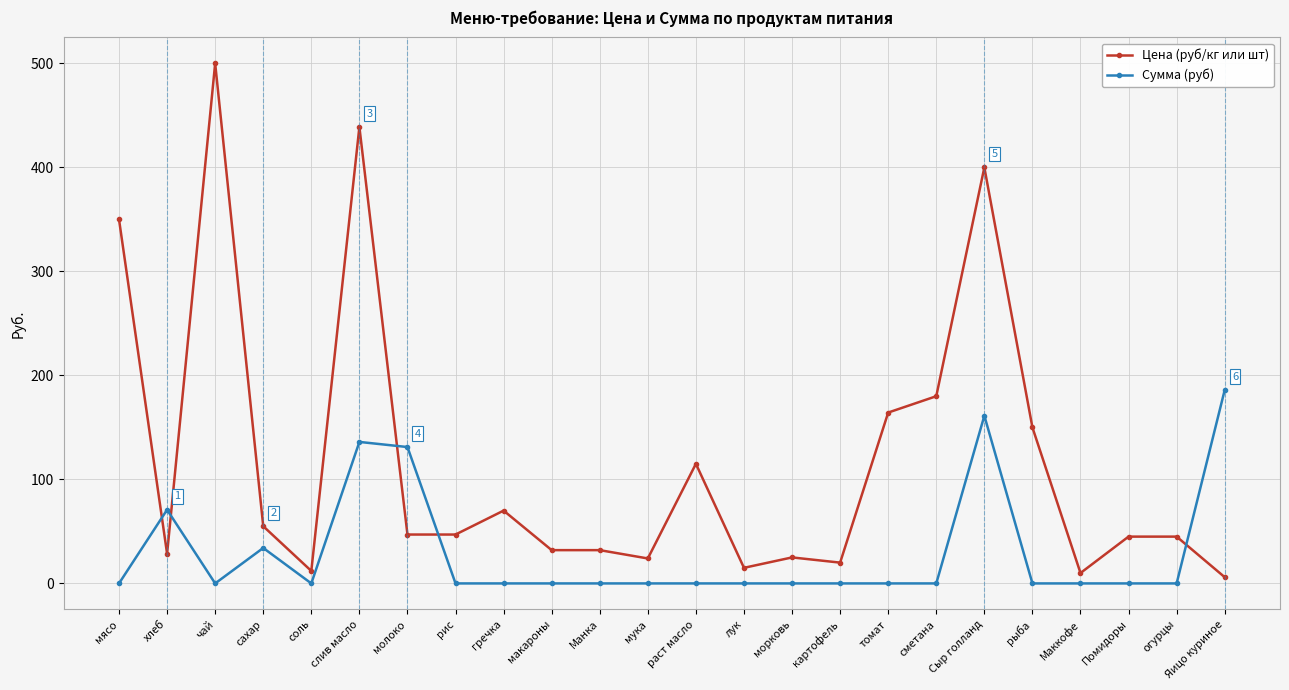

What is the label of the 13th point from the right?

мука